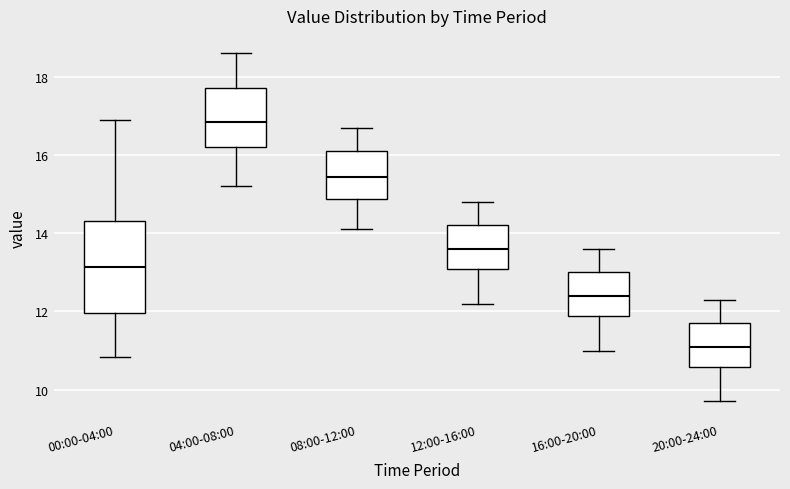

Where does the lower whisker of the box for 00:00-04:00 end on the y-axis? The values are not printed on the chart, so give them approximately, as read against the axis.

10.8